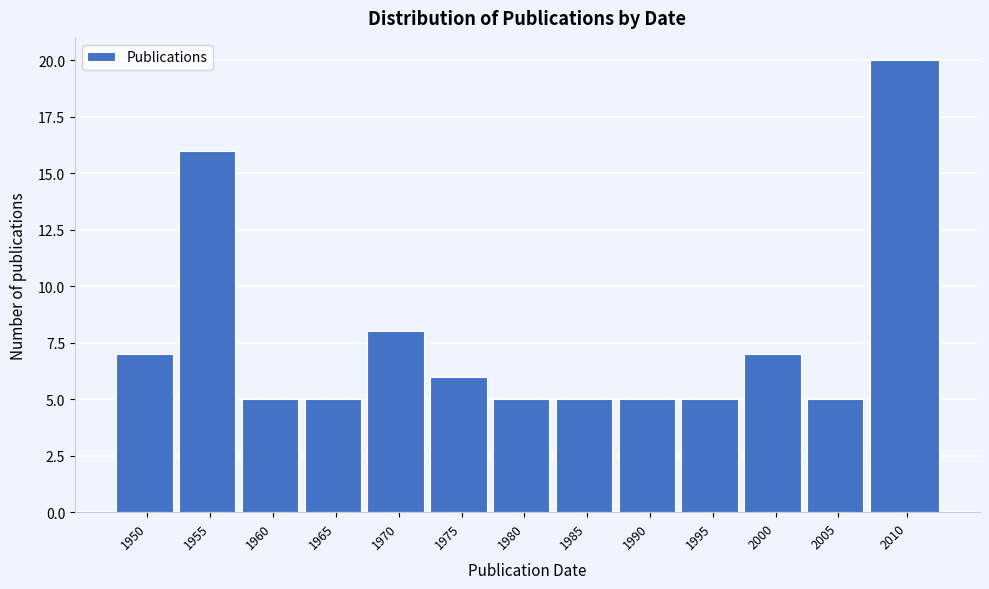

Reading right to left, list all the values displayed in this chart.

2010=20	2005=5	2000=7	1995=5	1990=5	1985=5	1980=5	1975=6	1970=8	1965=5	1960=5	1955=16	1950=7